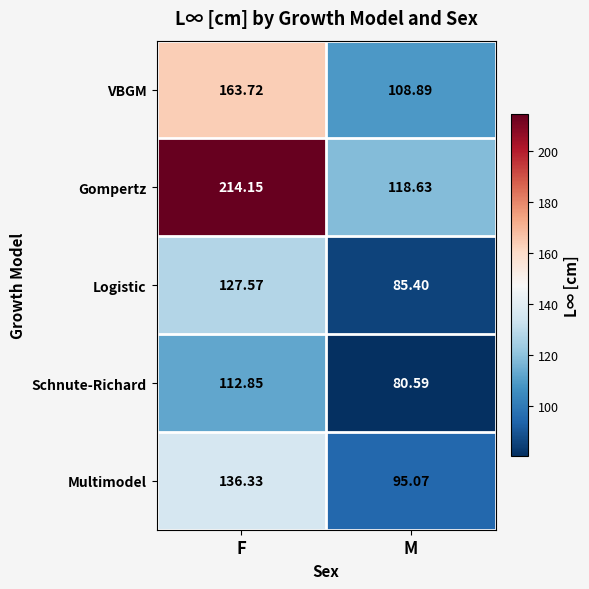

Count the number of data series in this chart.

5